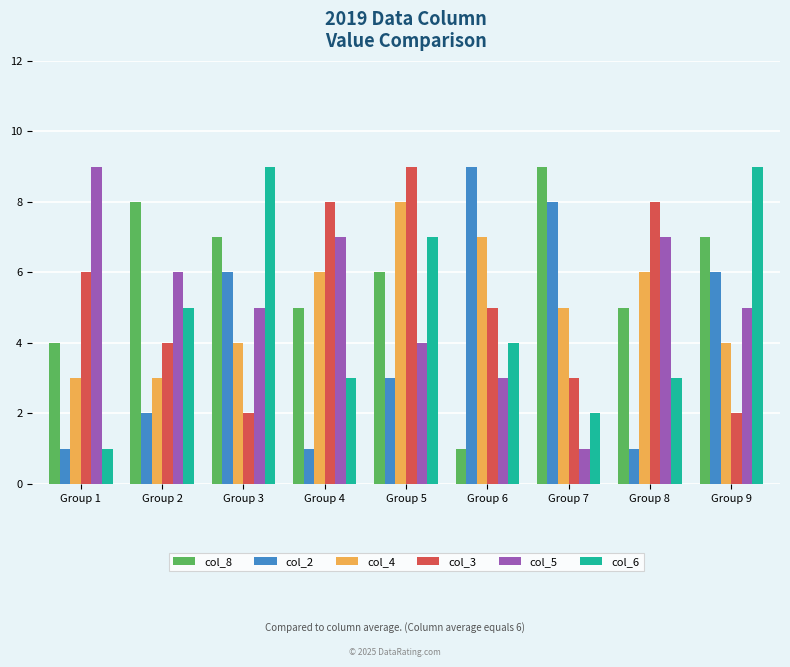

Reading left to right, what are all the values shown in this chart?

col_8: 4	8	7	5	6	1	9	5	7
col_2: 1	2	6	1	3	9	8	1	6
col_4: 3	3	4	6	8	7	5	6	4
col_3: 6	4	2	8	9	5	3	8	2
col_5: 9	6	5	7	4	3	1	7	5
col_6: 1	5	9	3	7	4	2	3	9